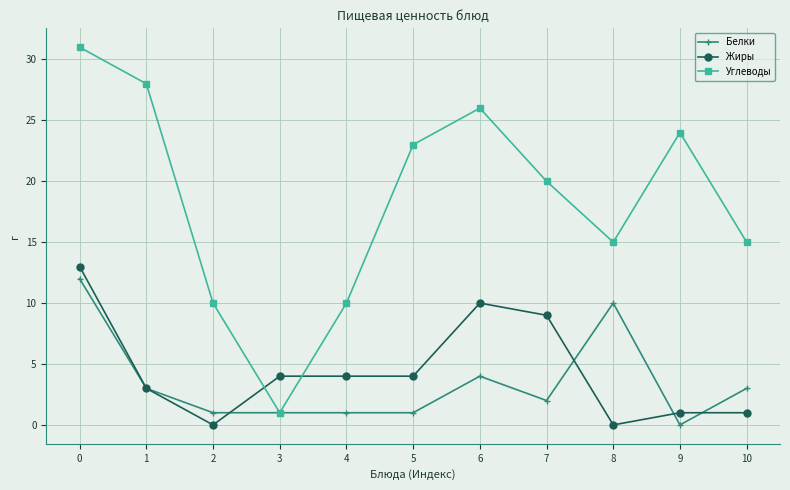

Does the chart display data point markers on the line(s)?

Yes